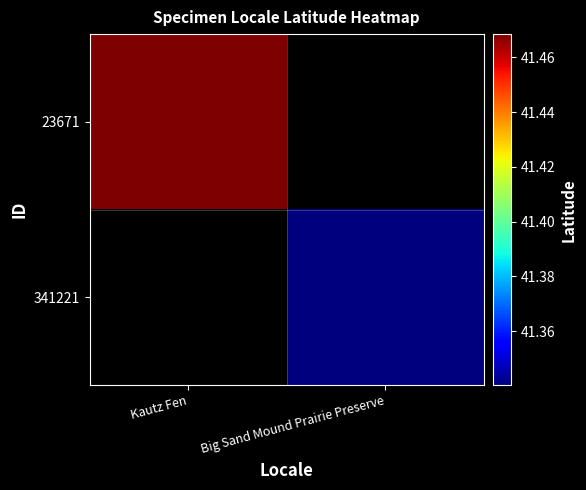

What is the minimum value shown in the chart?

41.3